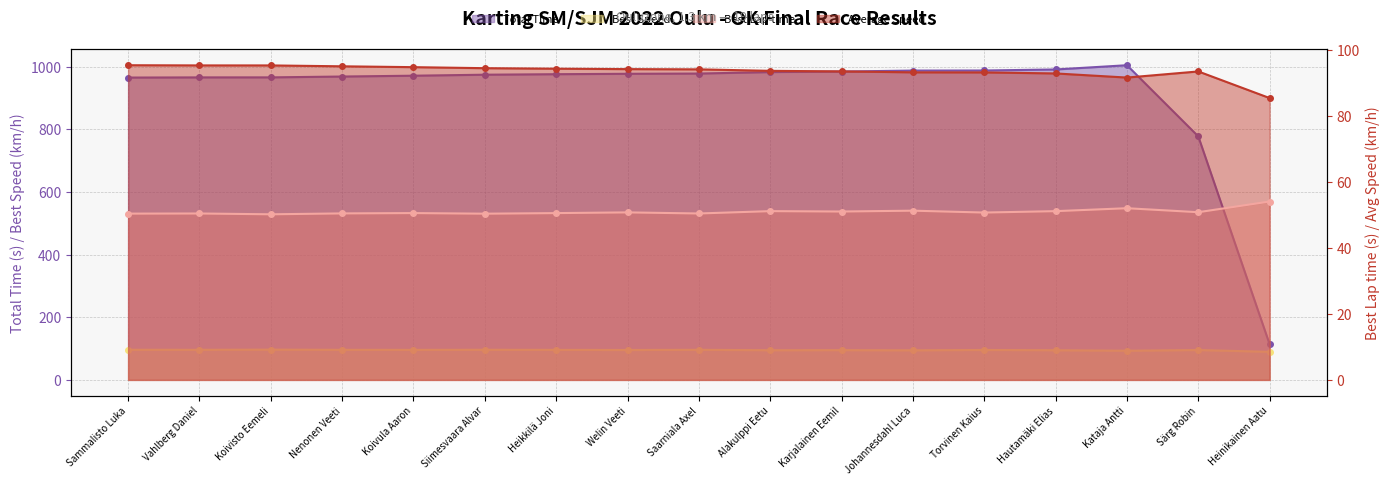

What value does the Best Lap time series have at Koivisto Eemeli?

50.1